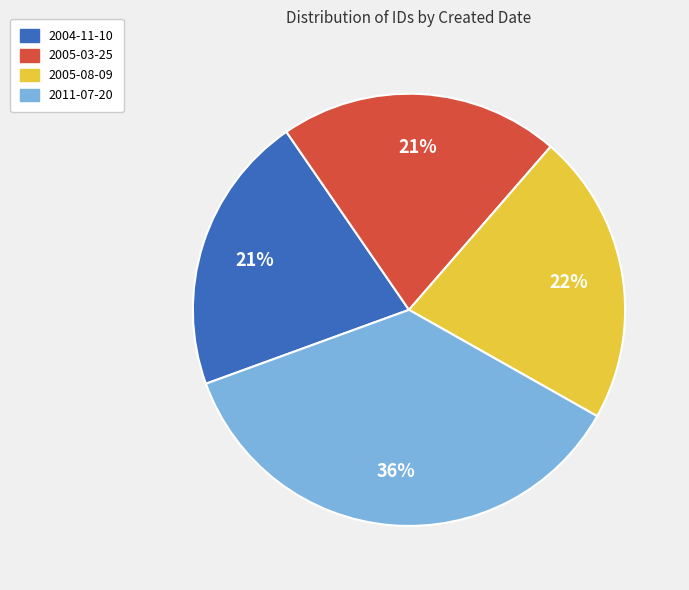

To the nearest percent, what is the combined percentage of 2005-08-09 and 2005-03-25?

43%